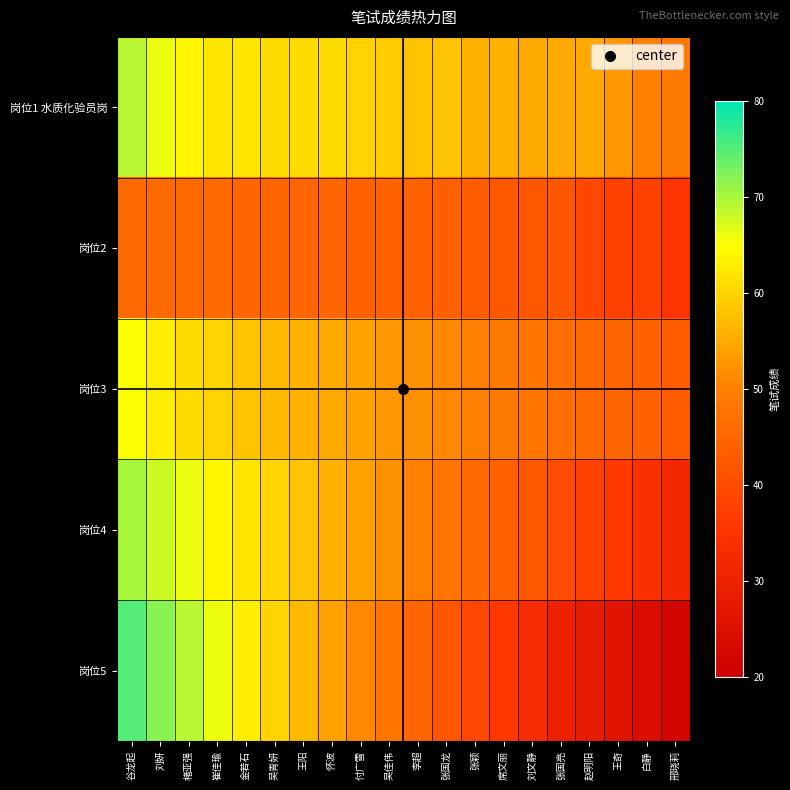

Between 王奇 and 楮亚强, which is larger?

楮亚强